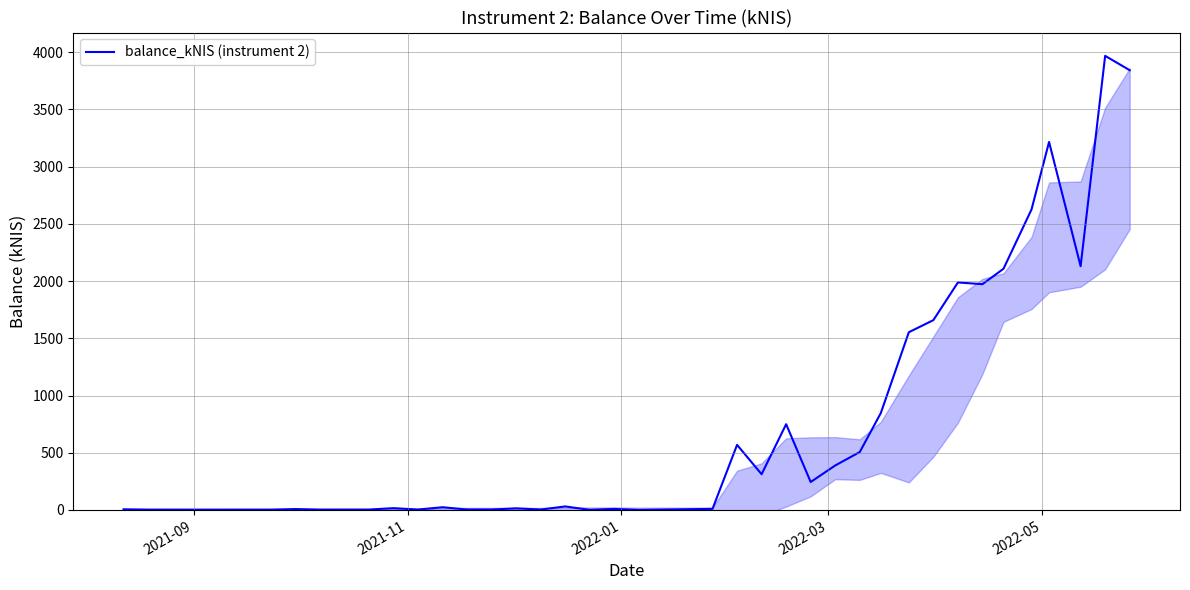

What is the maximum value shown in the chart?

3968.4